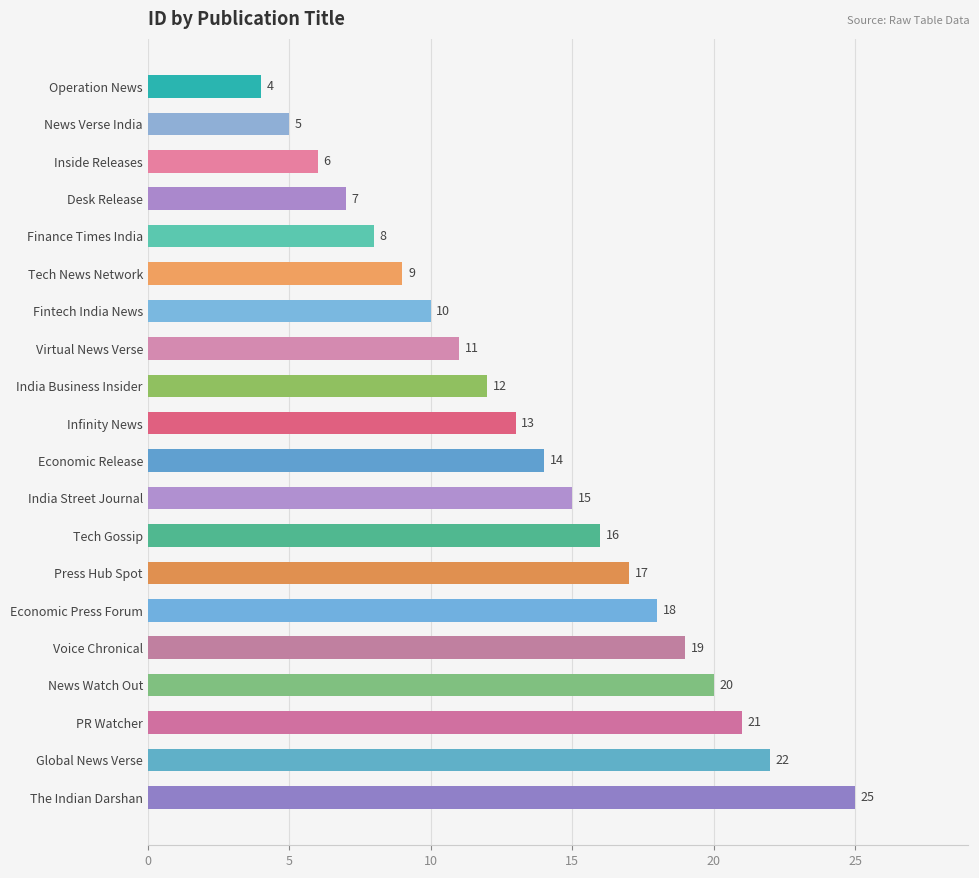

Rank the categories by value from lowest to highest.

Operation News, News Verse India, Inside Releases, Desk Release, Finance Times India, Tech News Network, Fintech India News, Virtual News Verse, India Business Insider, Infinity News, Economic Release, India Street Journal, Tech Gossip, Press Hub Spot, Economic Press Forum, Voice Chronical, News Watch Out, PR Watcher, Global News Verse, The Indian Darshan